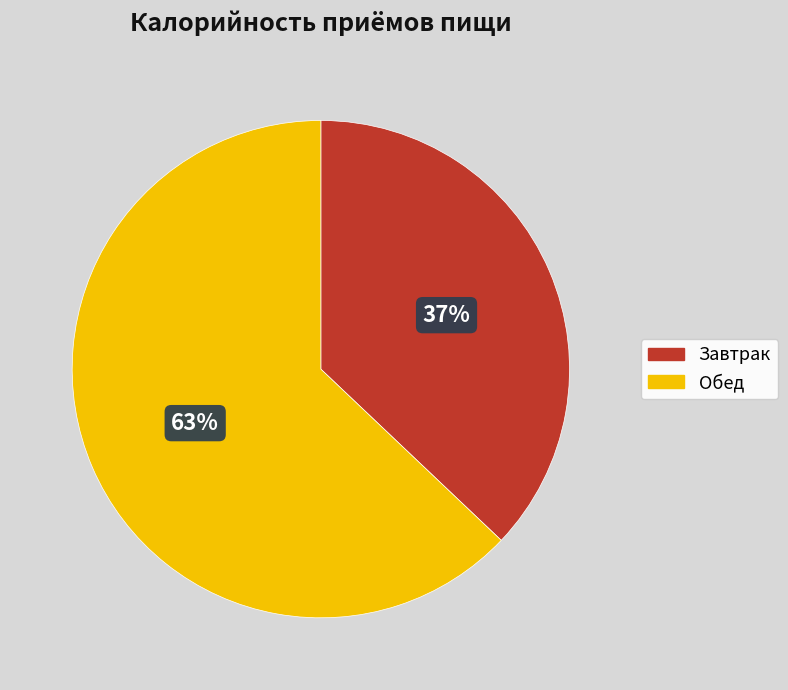

Is Обед the majority of the pie?

Yes